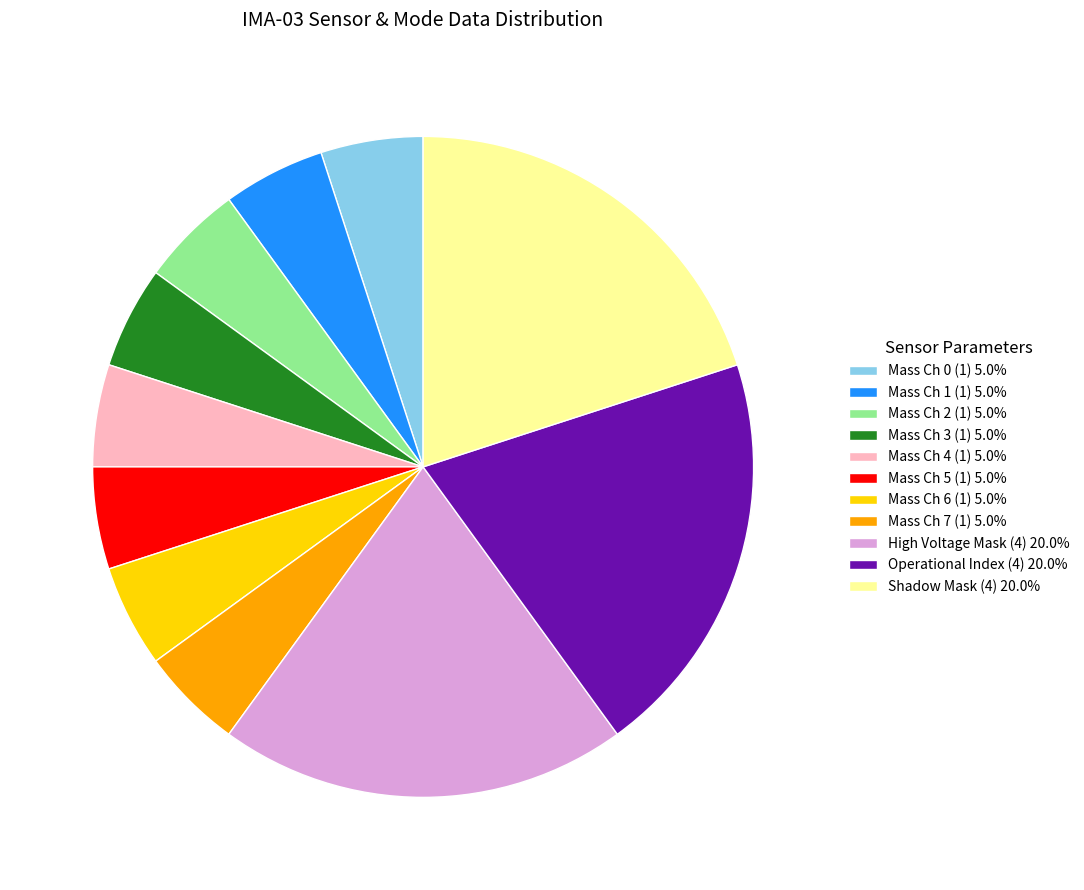

Is the sum of Operational Index (4) 20.0% and Mass Ch 7 (1) 5.0% greater than half?

No